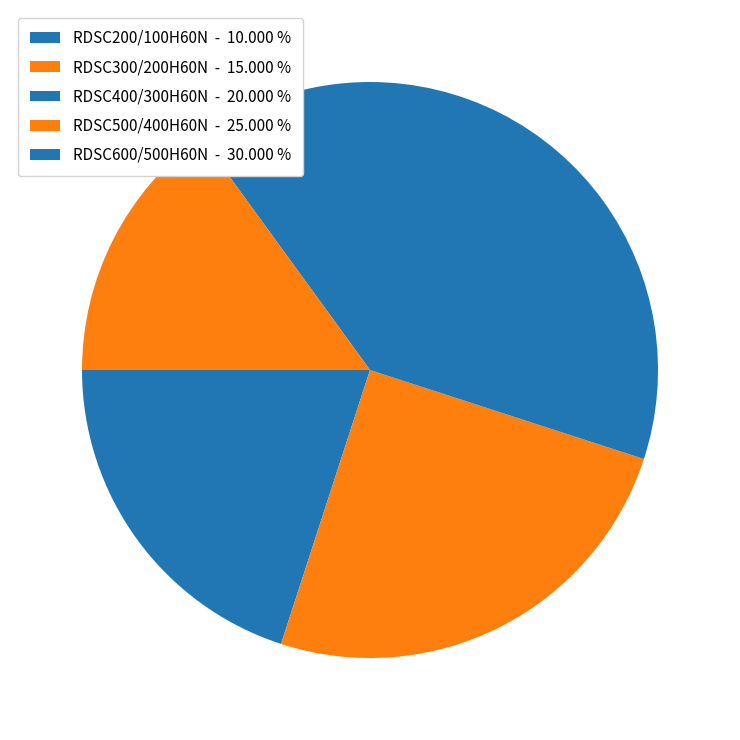

Is there a majority slice in this chart?

No